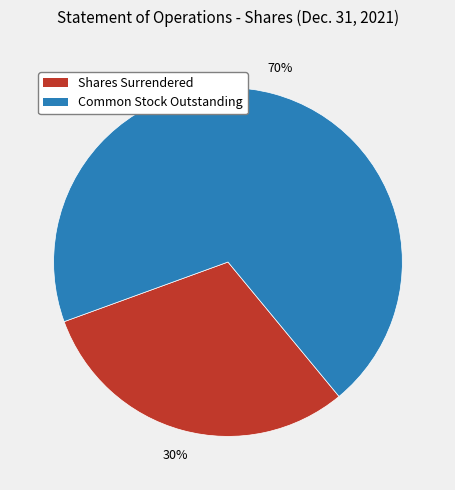

To the nearest percent, what is the average slice percentage?

50%